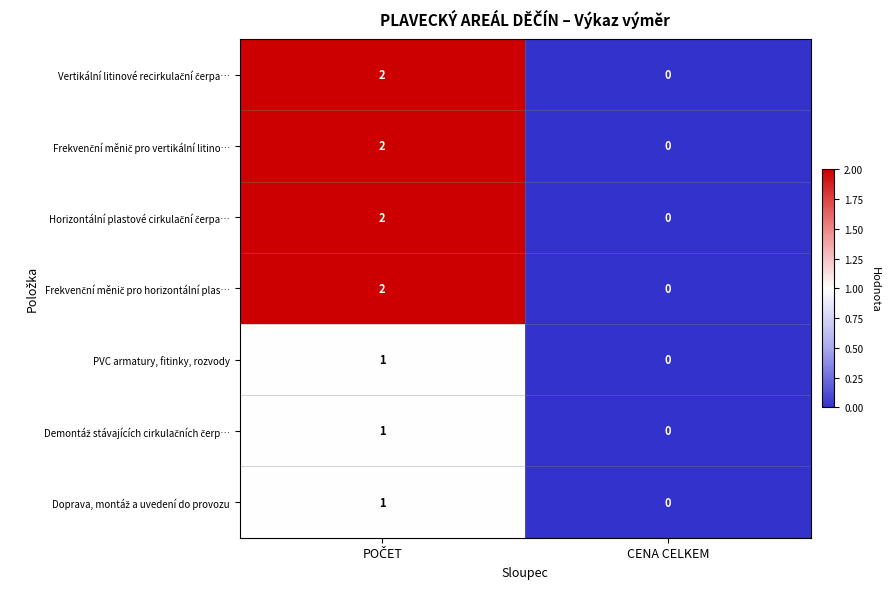

At which category does the chart reach its minimum across all series?

CENA CELKEM